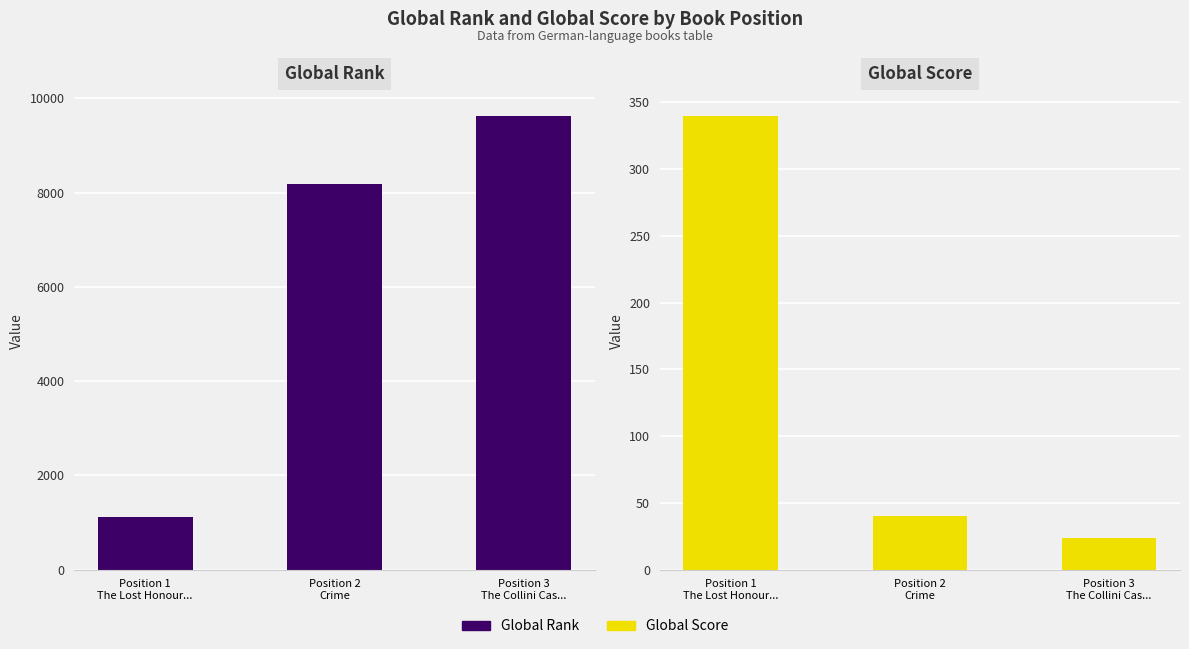

Reading right to left, list all the values displayed in this chart.

Global Rank: 9637	8190	1121
Global Score: 24	40	340